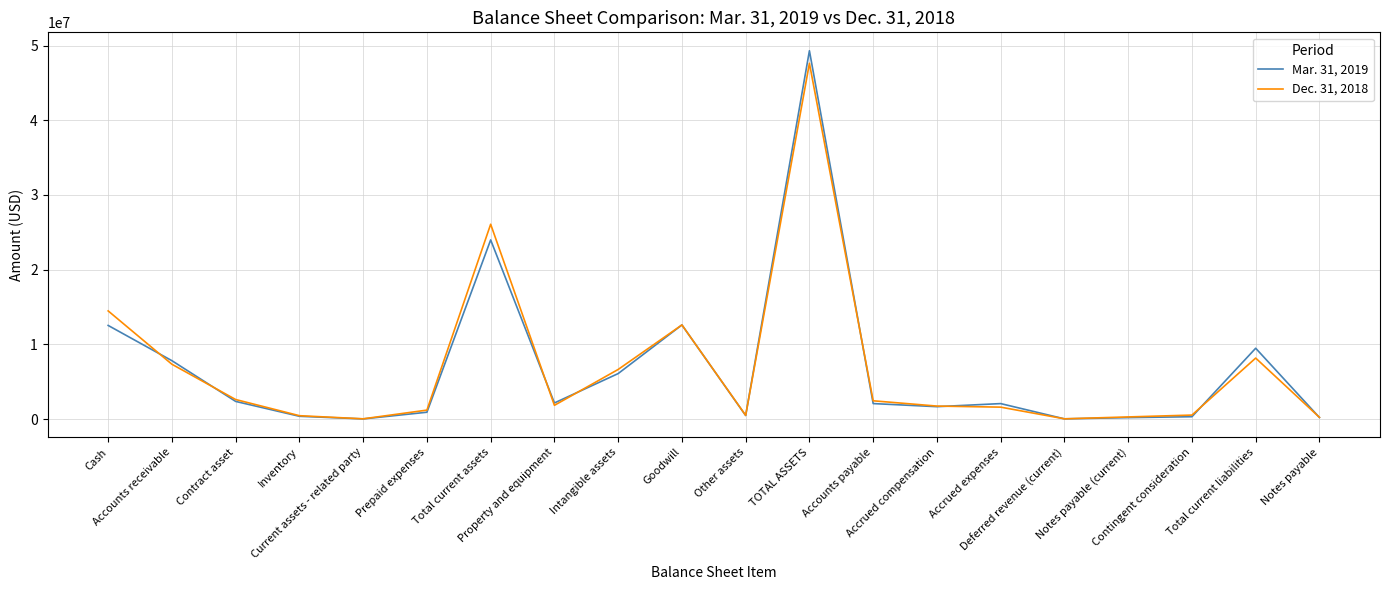

Which series has the widest spread of values?

Mar. 31, 2019